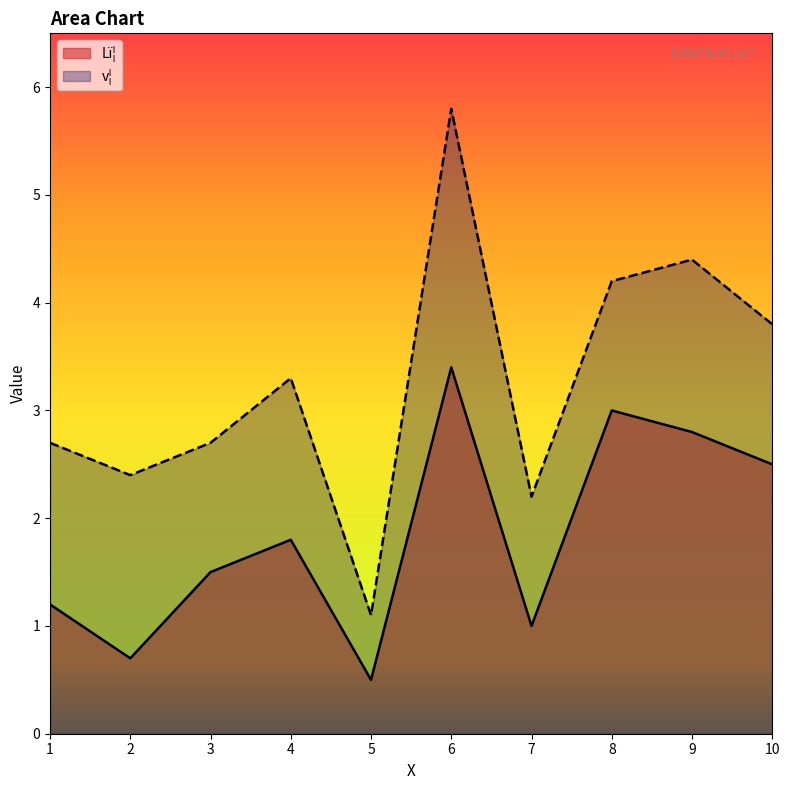

Rank the series at 5 from lowest to highest value.

Lï¦, v¦